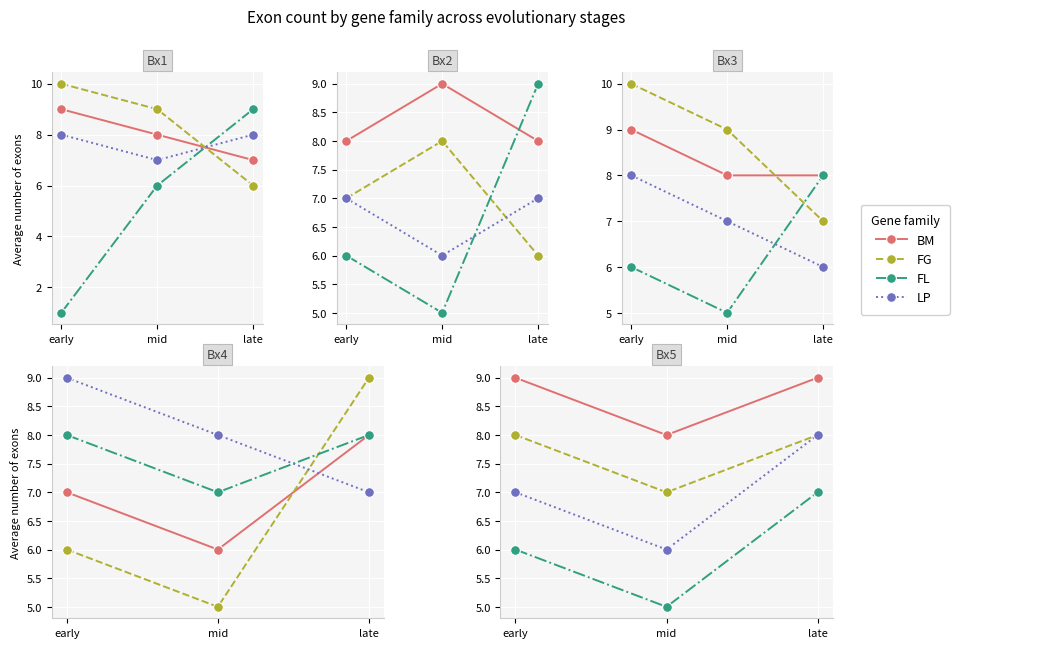

The value of LP at mid is 10. True or false?

False